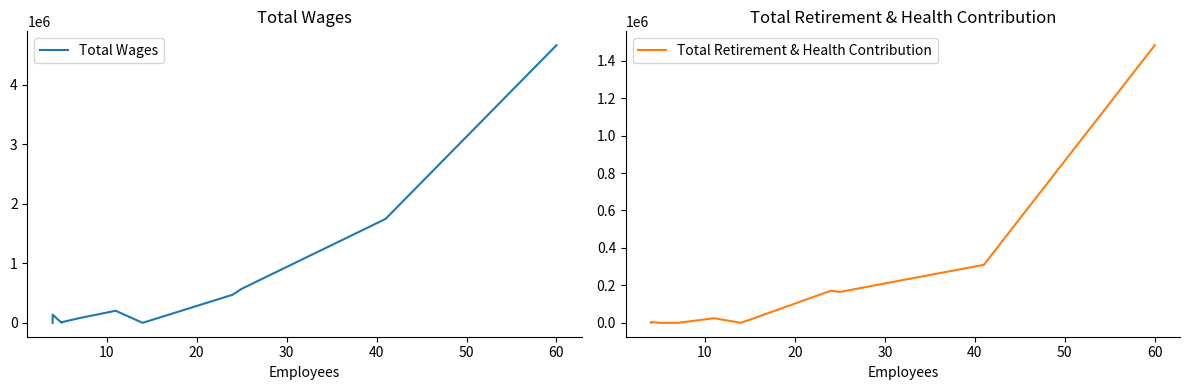

Reading left to right, what are all the values shown in this chart?

Total Wages: 0.0	136882.0	0.0	0.0	0.0	10300.0	80440.0	202544.0	0.0	471730.0	570804.8	1744564.0	4661235.0
Total Retirement & Health Contribution: 0.0	4257.0	0.0	0.0	0.0	0.0	0.0	24679.0	0.0	171488.0	165137.0	309696.0	1482291.0